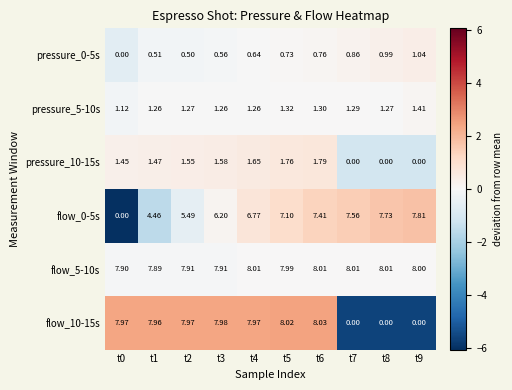

List the series in order of their peak value, highest first.

flow_10-15s, flow_5-10s, flow_0-5s, pressure_10-15s, pressure_5-10s, pressure_0-5s